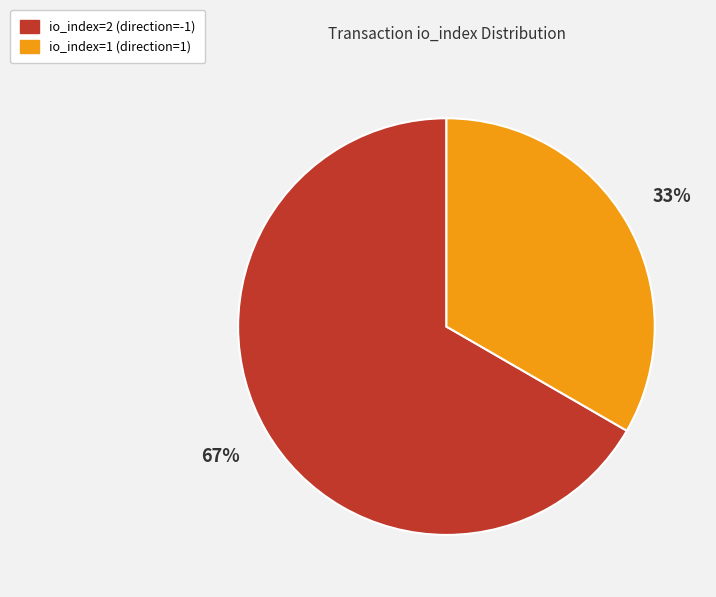

The io_index=1 (direction=1) slice represents 23% of the pie. True or false?

False